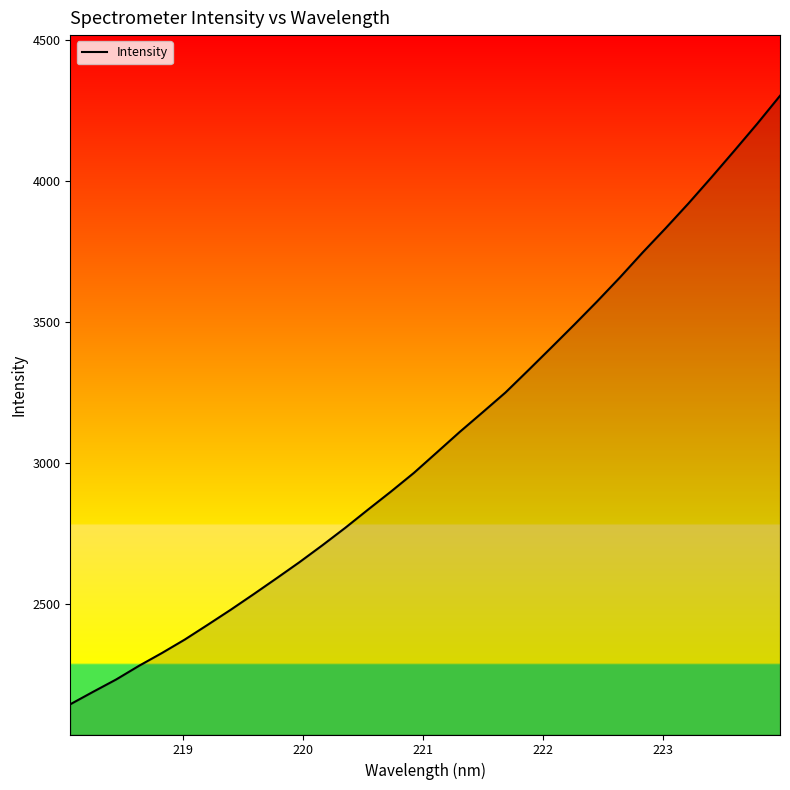

What is the minimum value shown in the chart?

2143.6